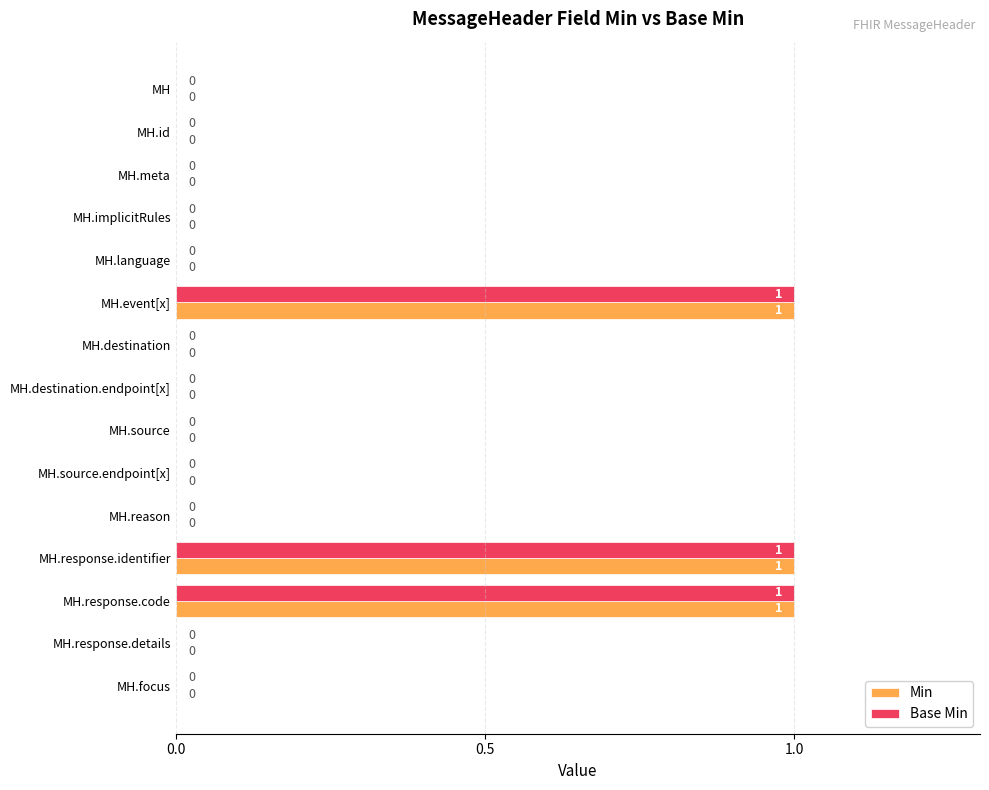

The Min series shows 0 at MH.source. True or false?

True